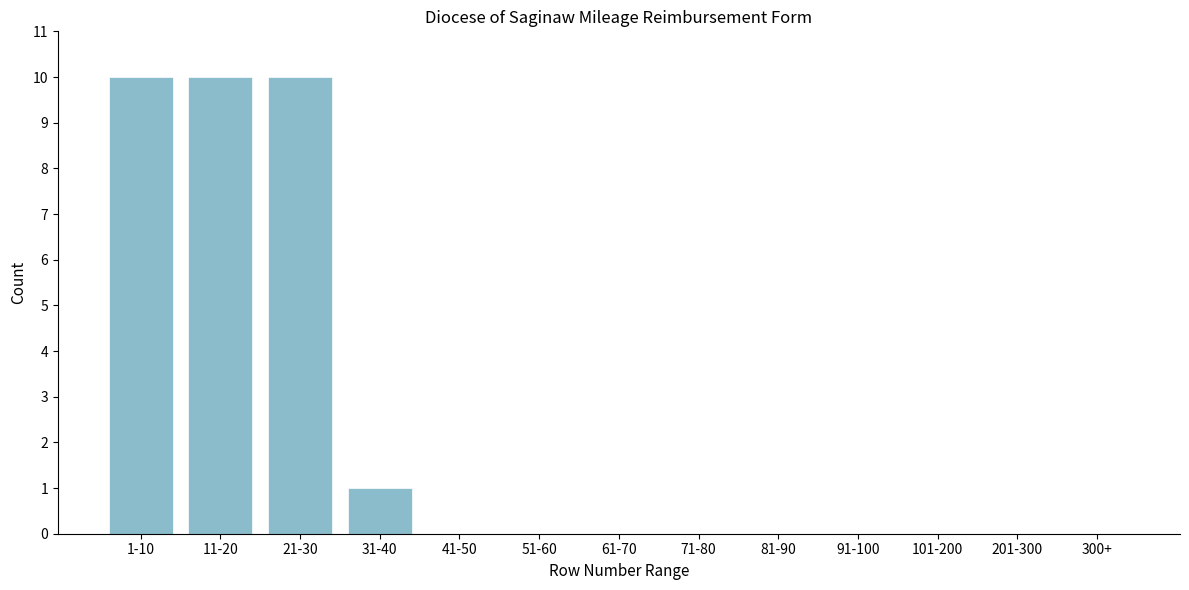

Reading left to right, what are all the values shown in this chart?

1-10=10	11-20=10	21-30=10	31-40=1	41-50=0	51-60=0	61-70=0	71-80=0	81-90=0	91-100=0	101-200=0	201-300=0	300+=0